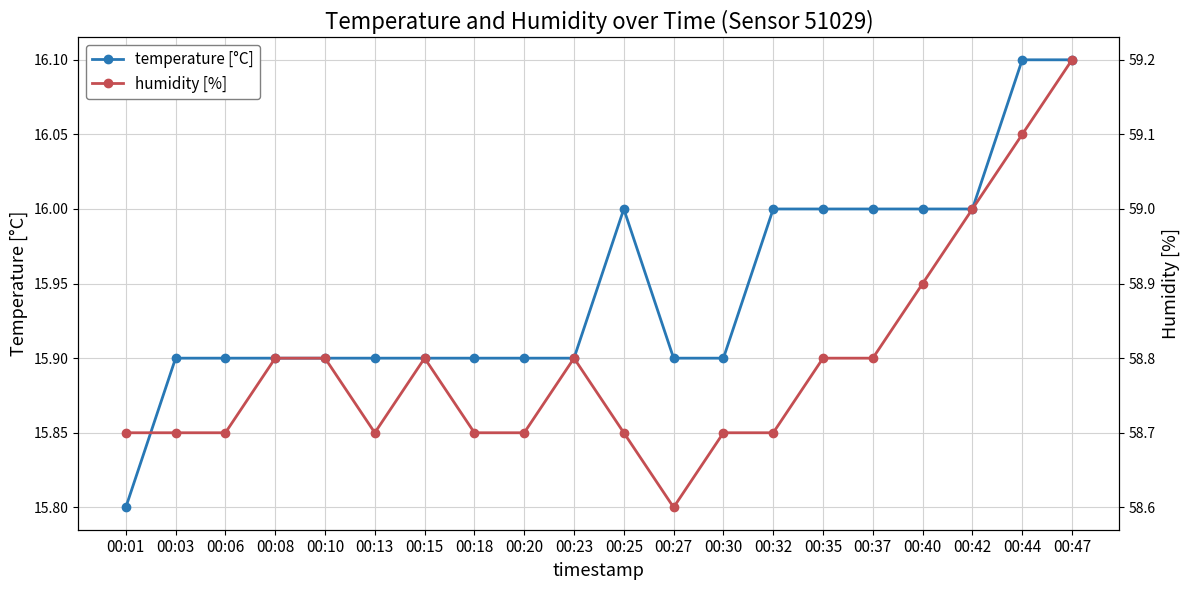

True or false: humidity [%] has a value of 59.1 at 00:44.

True